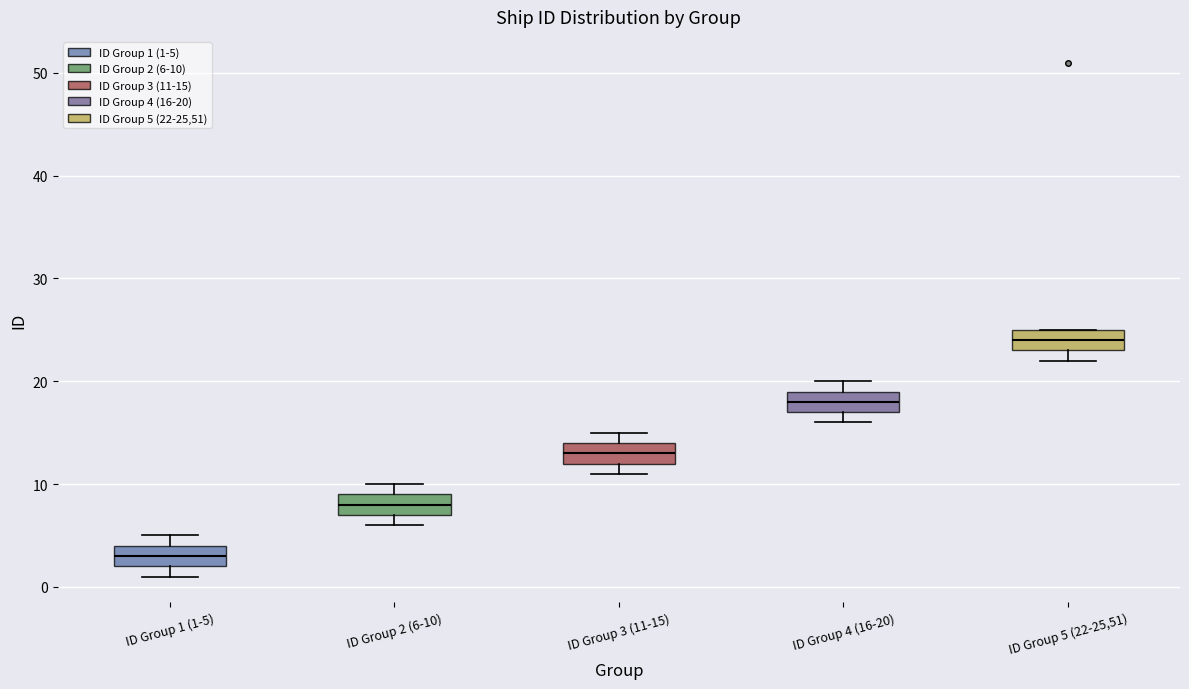

Reading left to right, read every box against the y-axis: the position of its median line, the range the box covers, and the ends of its whiskers. The values are not printed on the chart, so give them approximately, as read against the axis.

ID Group 1 (1-5): median 3, box 2 to 4, whiskers 1 to 5
ID Group 2 (6-10): median 8, box 7 to 9, whiskers 6 to 10
ID Group 3 (11-15): median 13, box 12 to 14, whiskers 11 to 15
ID Group 4 (16-20): median 18, box 17 to 19, whiskers 16 to 20
ID Group 5 (22-25,51): median 24, box 23 to 25, whiskers 22 to 25